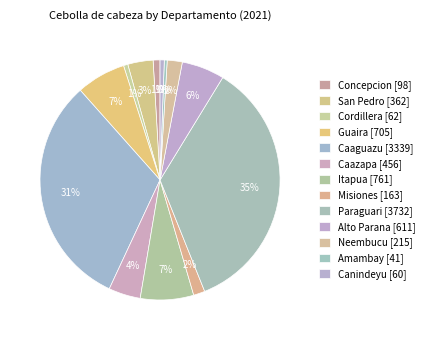

What percentage do Misiones and Amambay together represent?

1.9%